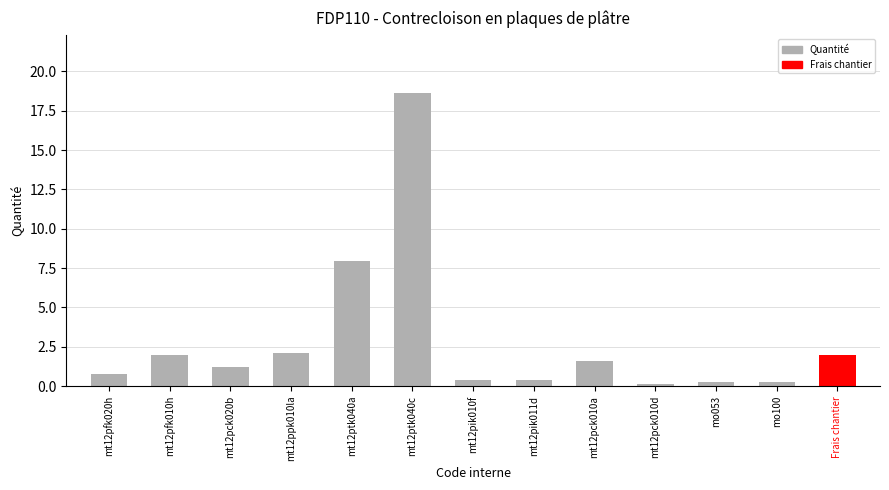

How many series are shown in this chart?

1